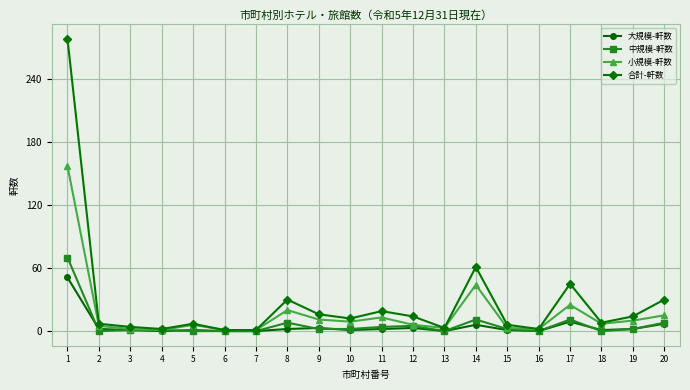

What is the maximum value shown in the chart?

278